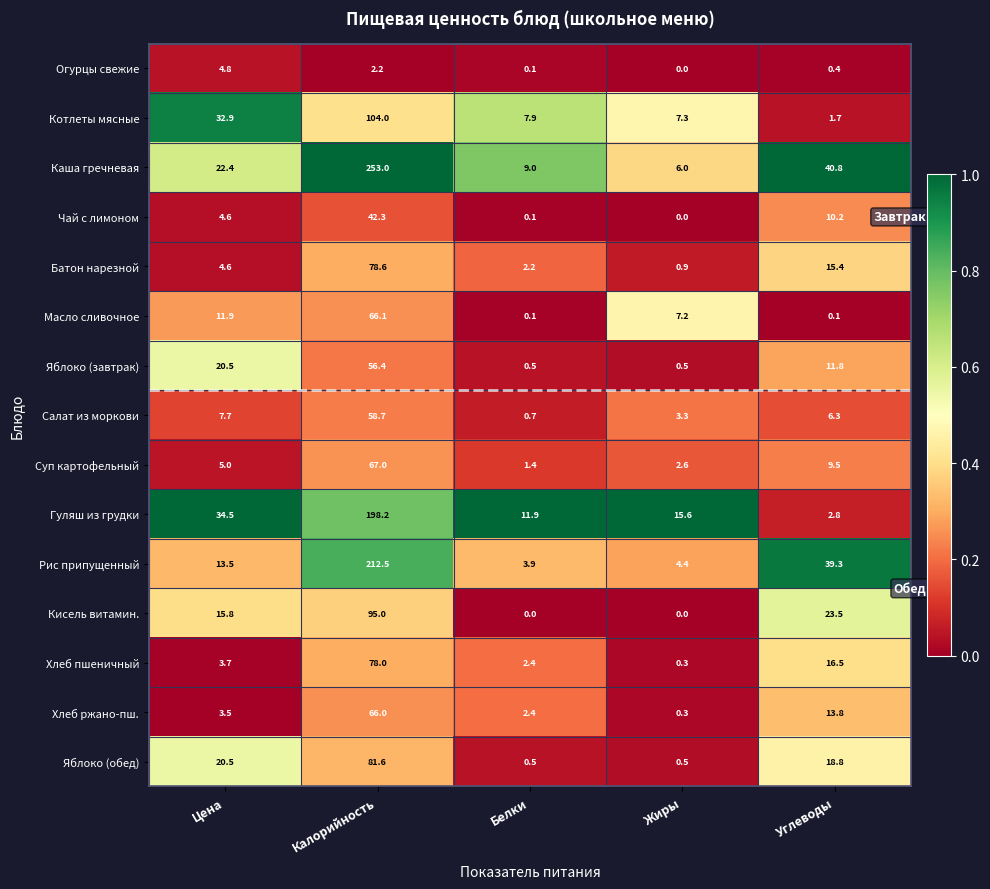

What is the total value across all series at Белки?

43.1